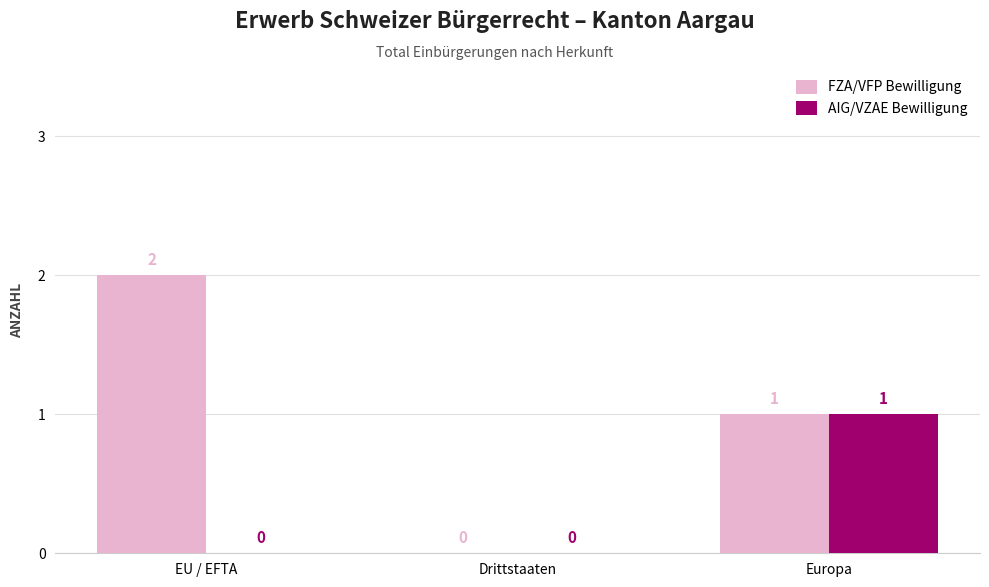

Which category has the highest value in the AIG/VZAE Bewilligung series?

Europa